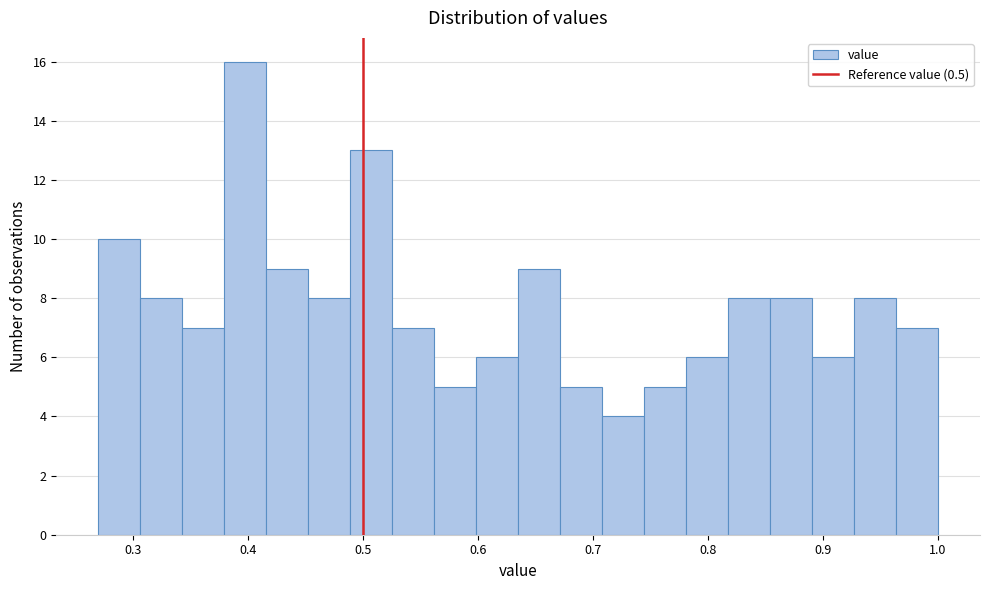

Around what value on the x-axis is the tallest bar? Give the approximate position of its centre, as read against the axis.

0.40